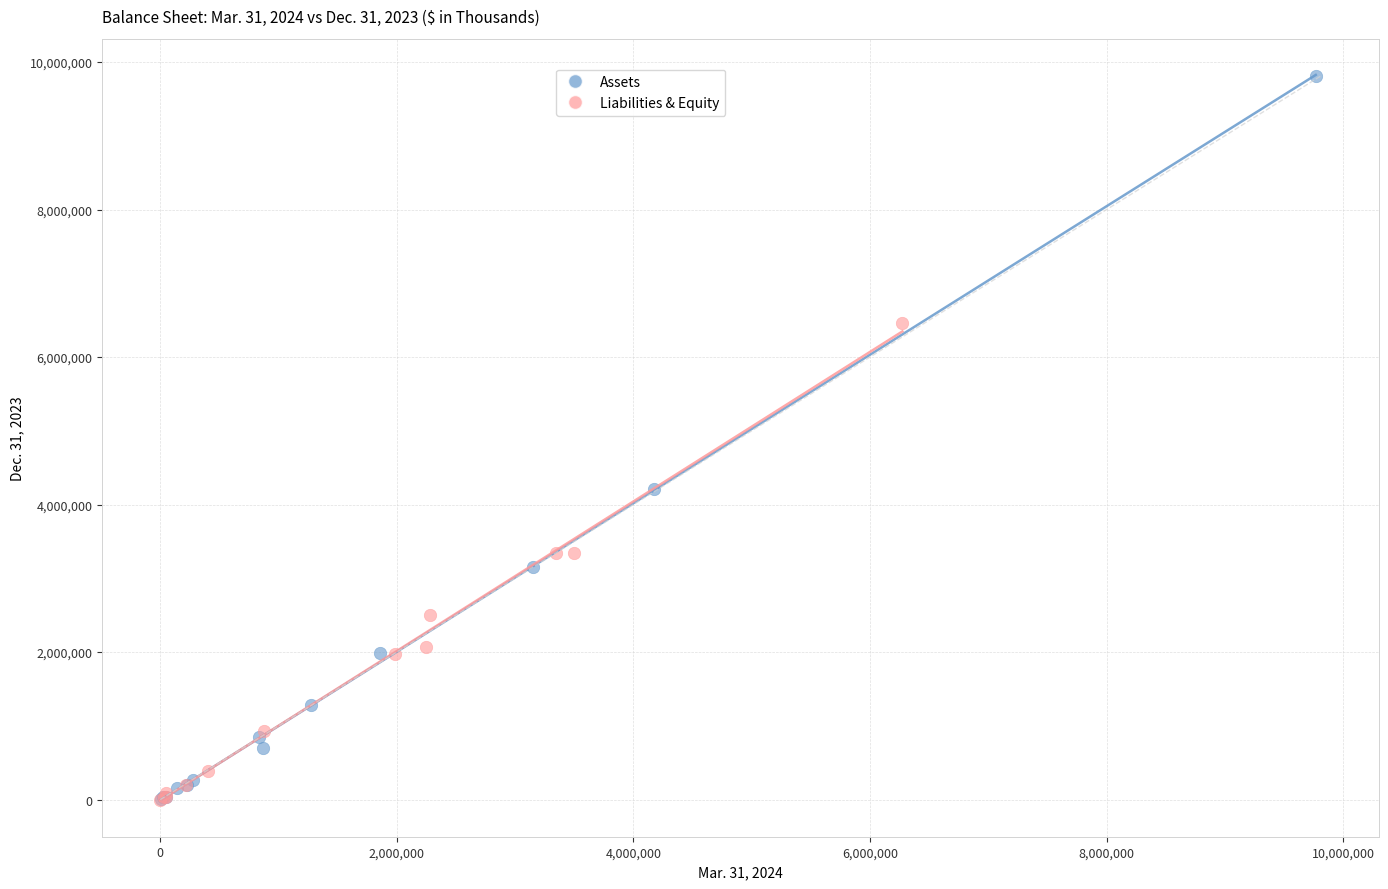

Which series reaches the maximum Y coordinate?

Assets